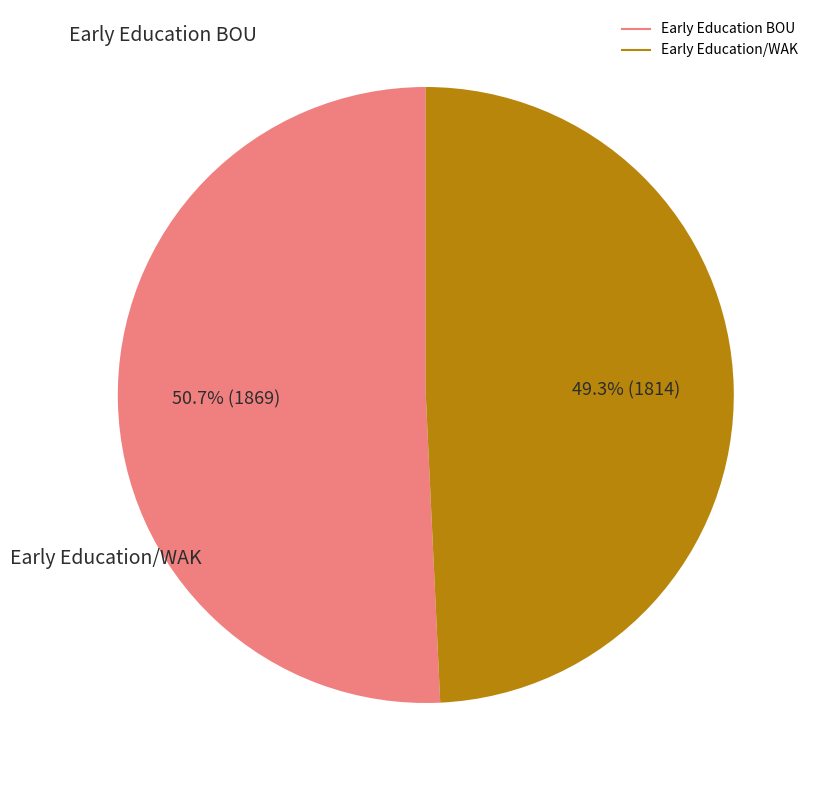

What is the largest slice in the pie chart?

Early Education BOU